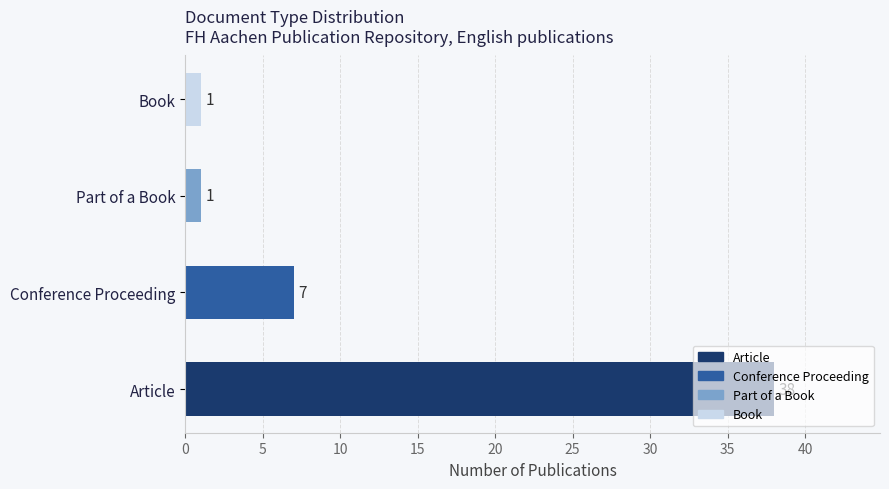

What is the difference between the values at Conference Proceeding and Part of a Book?

6